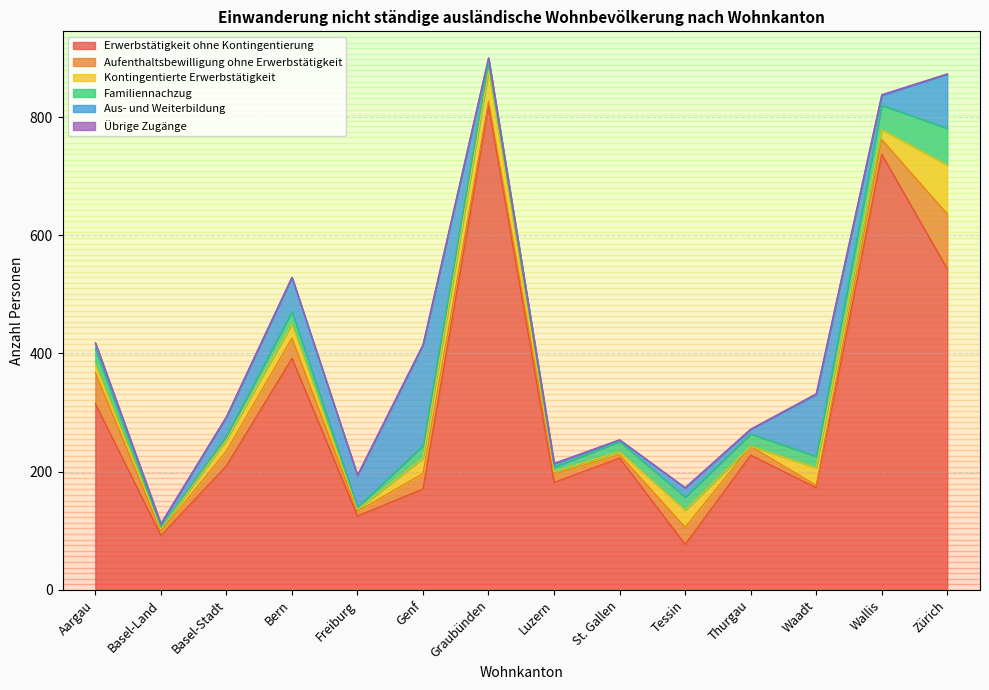

Is it true that Kontingentierte Erwerbstätigkeit equals 51 at Graubünden?

True